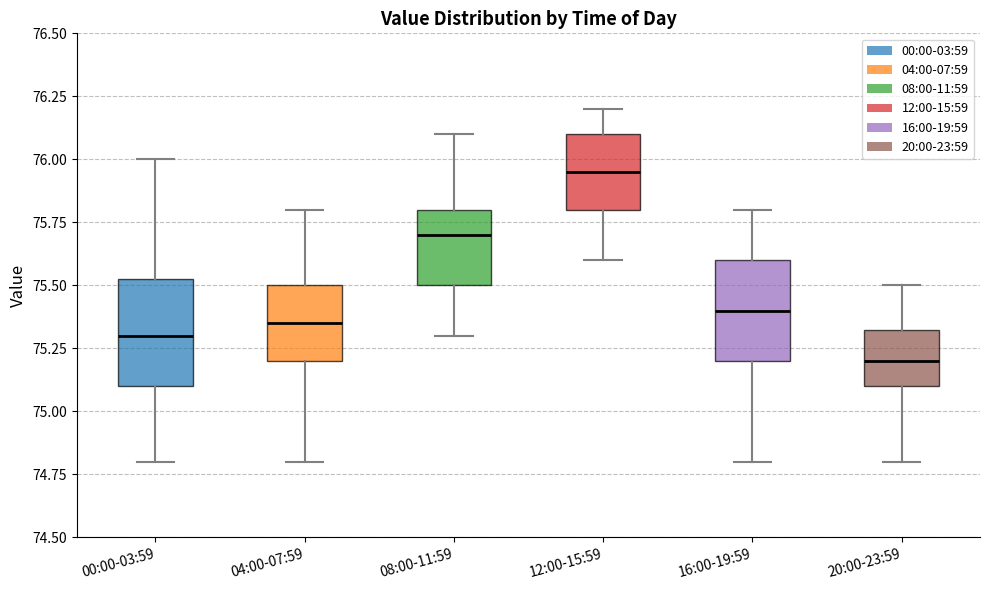

Where does the median line of the box for 16:00-19:59 sit on the y-axis? The values are not printed on the chart, so give them approximately, as read against the axis.

75.40